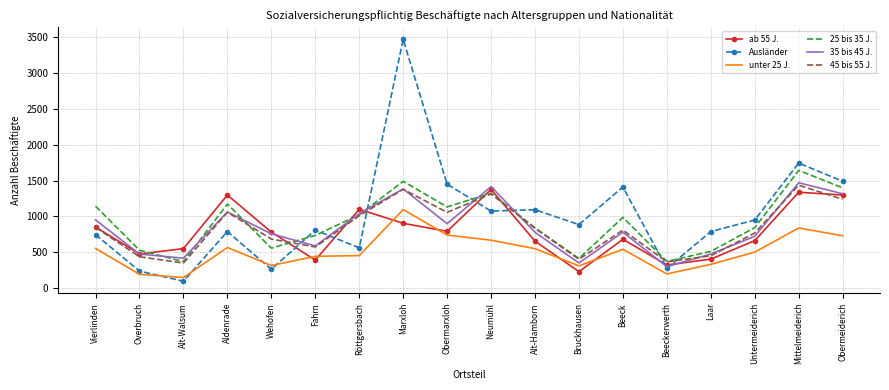

What are all the series names shown in the legend?

ab 55 J., Ausländer, unter 25 J., 25 bis 35 J., 35 bis 45 J., 45 bis 55 J.